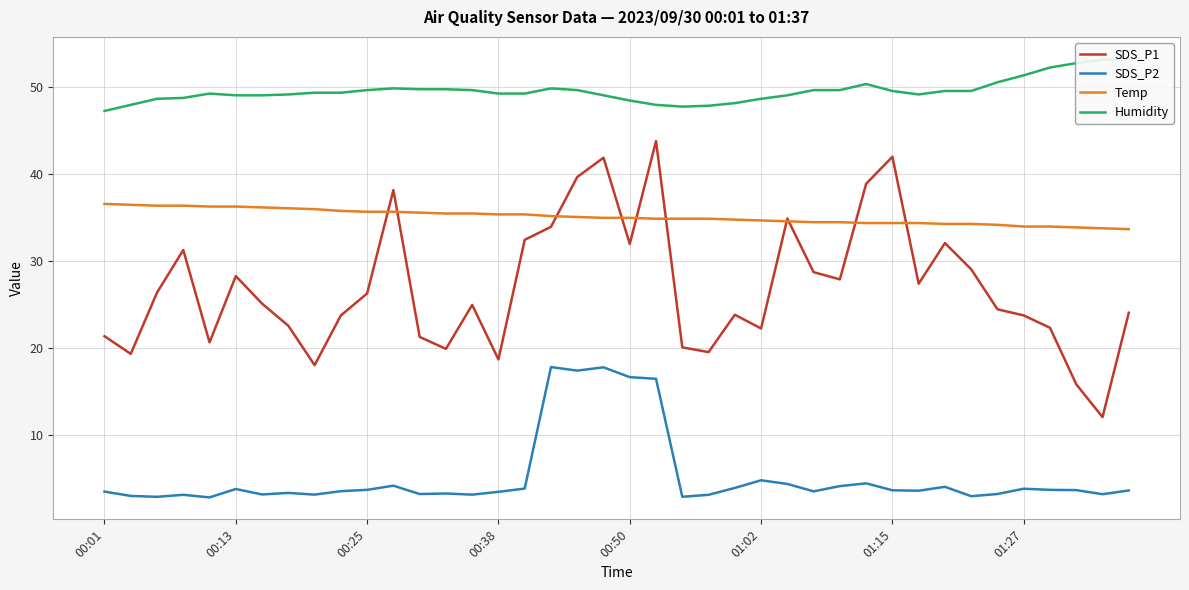

True or false: SDS_P1 and SDS_P2 intersect in this chart.

False